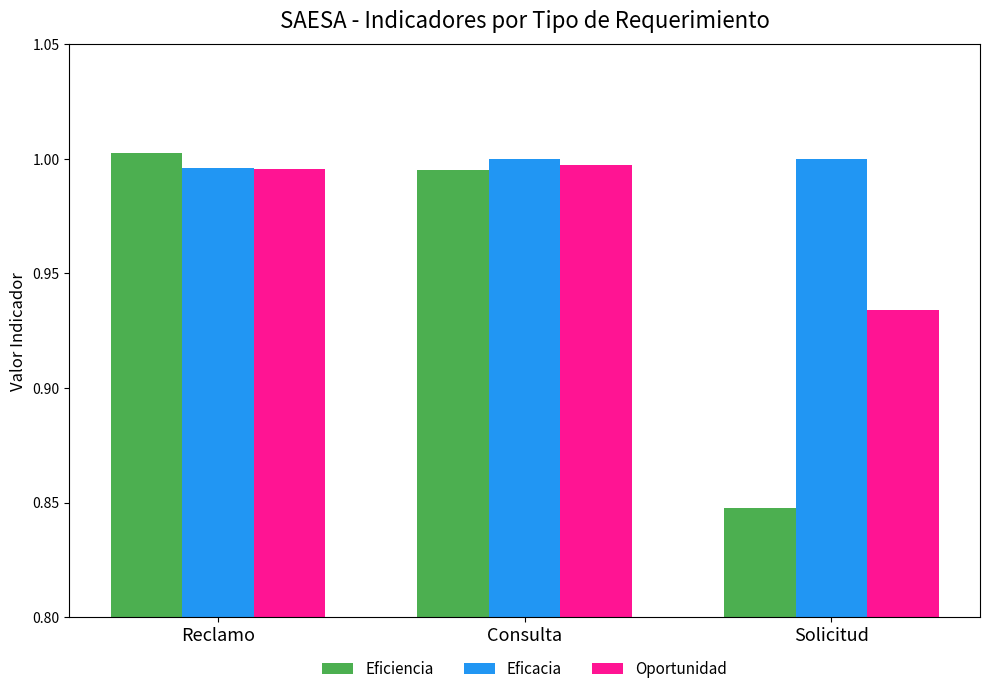

What is the total value across all series at Solicitud?

2.8